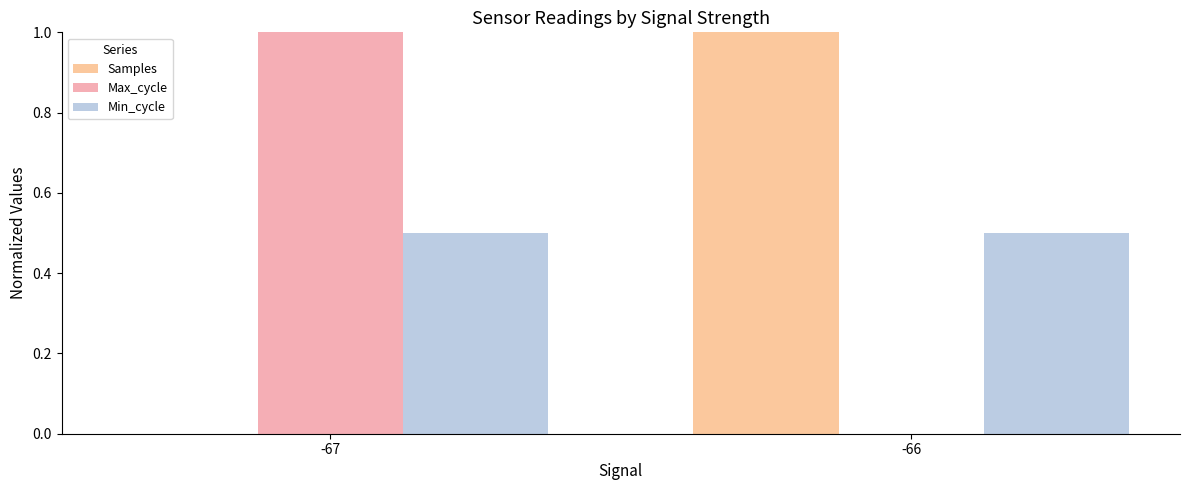

What is the sum of all Min_cycle values?

1.0